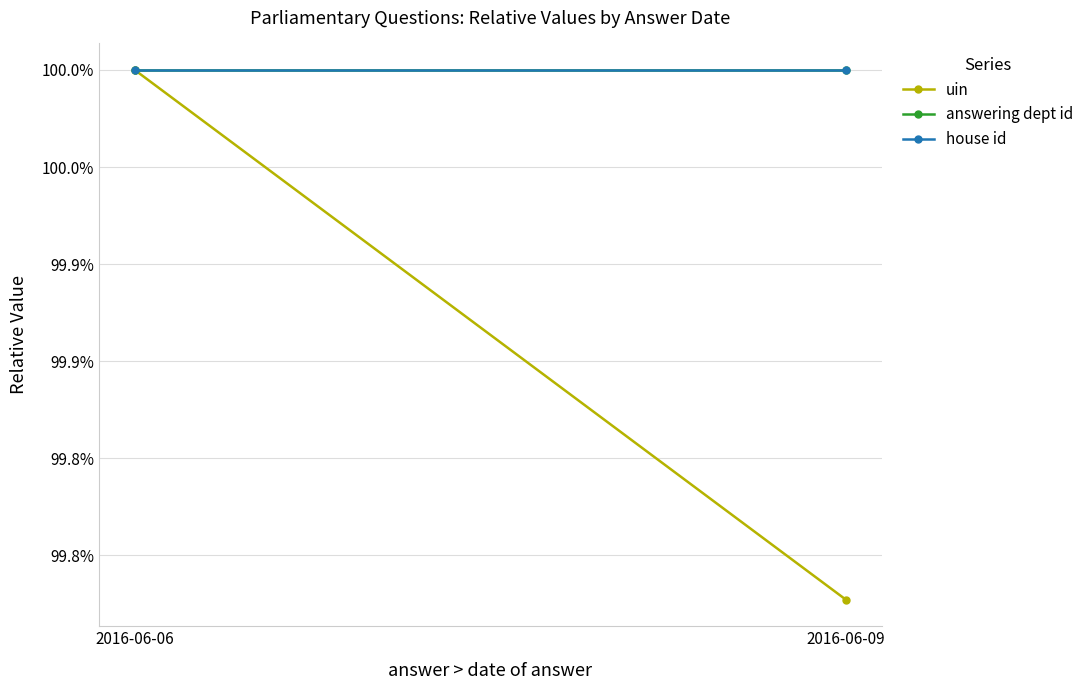

At how many categories does at least one series exceed 99?

2